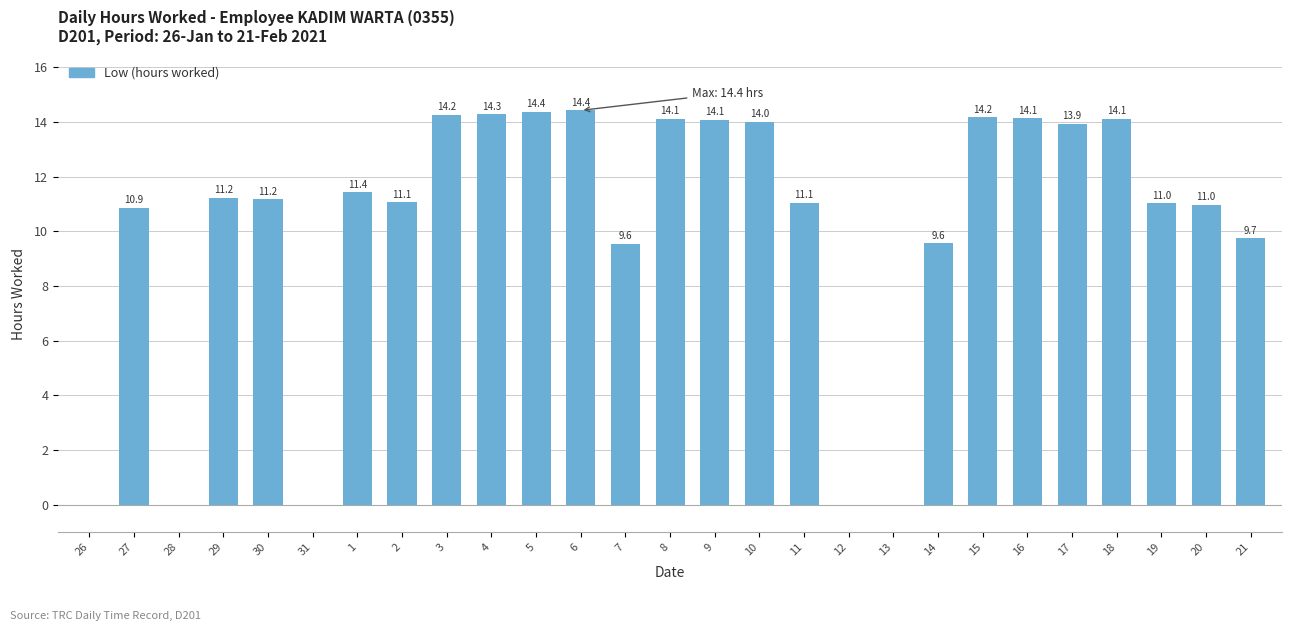

What is the difference between the values at 17 and 1?

2.5